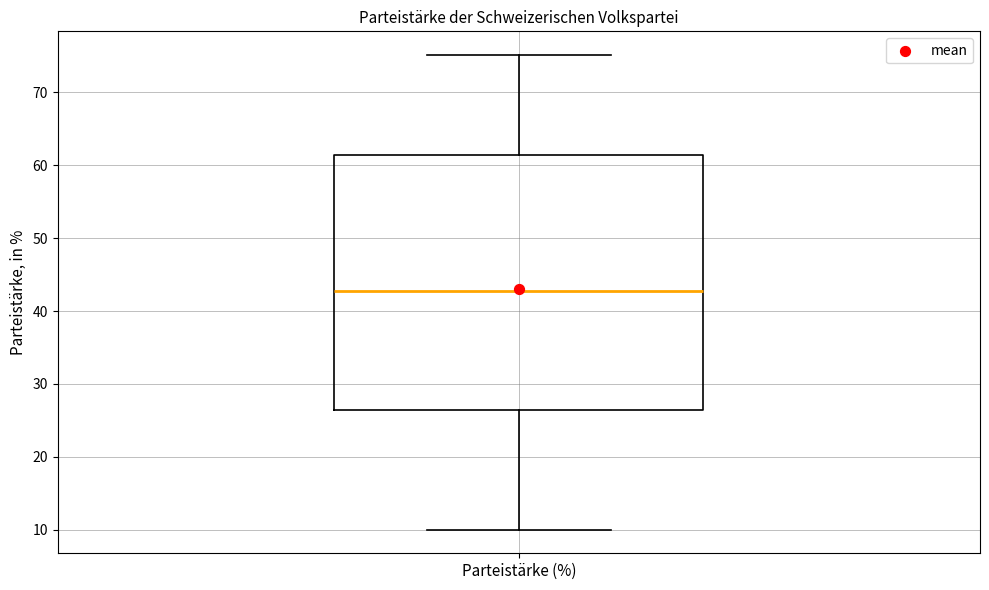

Transcribe this box plot: give where the median line is, the range the box spans, and where the two whiskers end, as read against the y-axis. The values are not printed on the chart, so give them approximately, as read against the axis.

median 43, box 26 to 61, whiskers 10 to 75